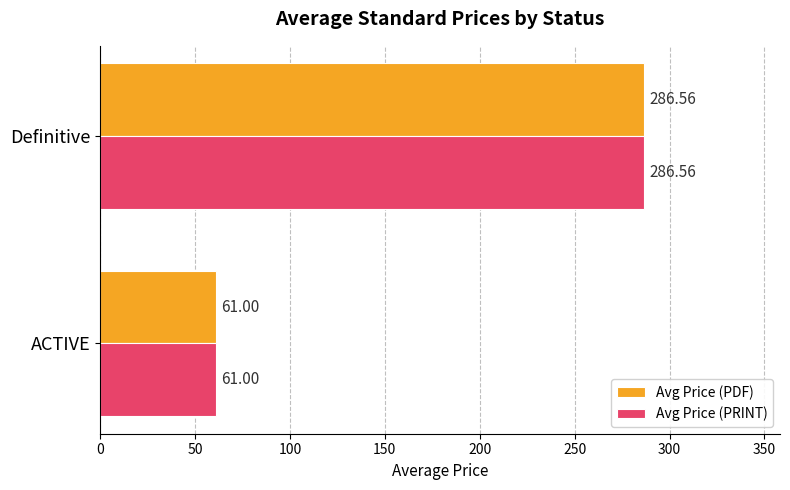

How many data points does each series have?

2